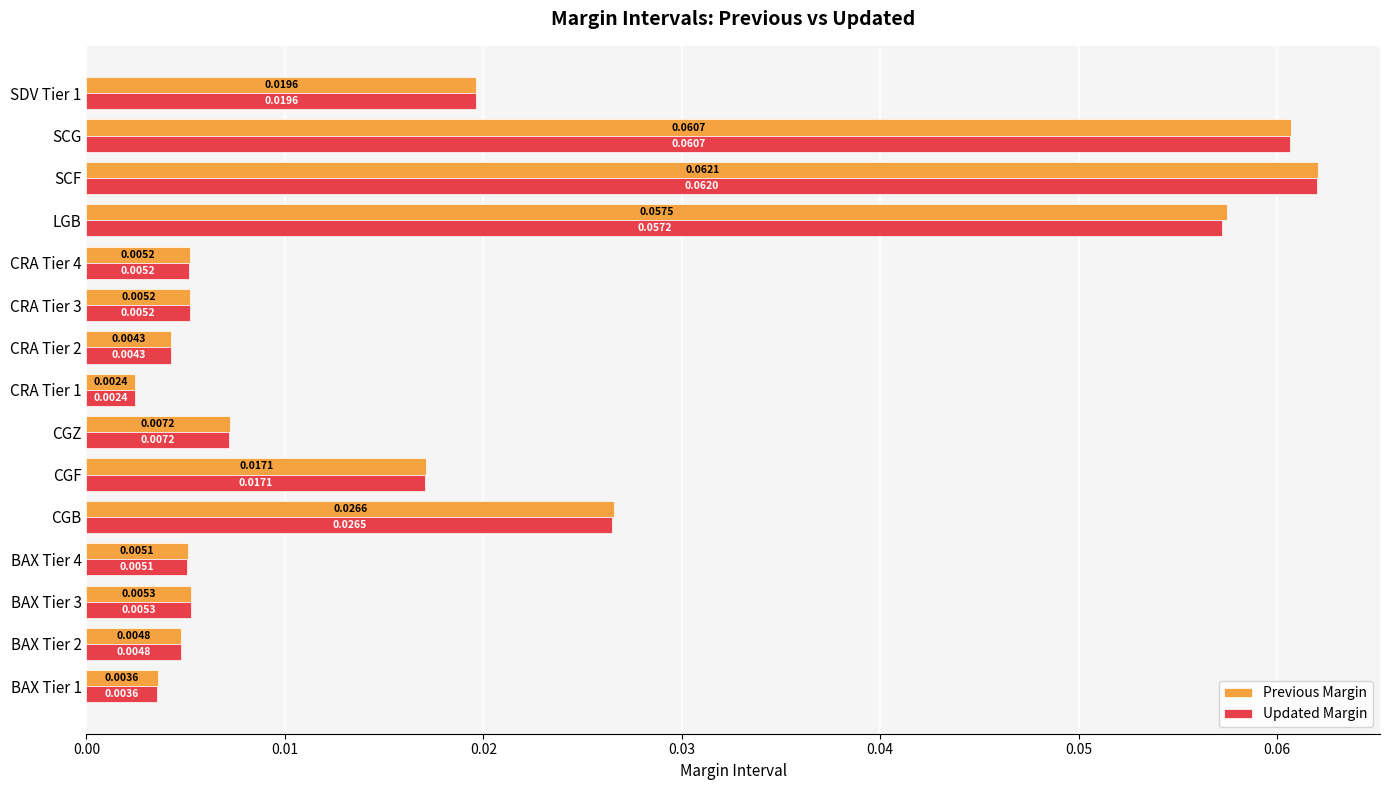

Rank the series by their maximum value, from highest to lowest.

Previous Margin, Updated Margin